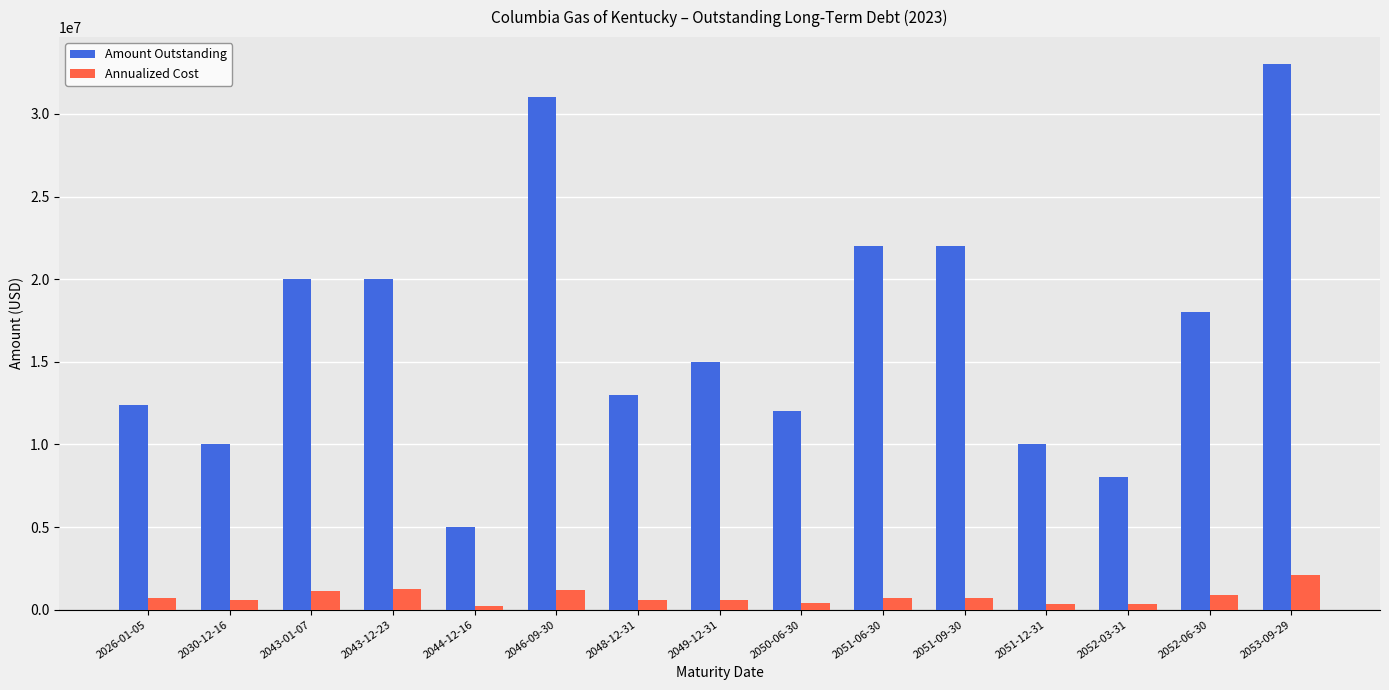

What are all the series names shown in the legend?

Amount Outstanding, Annualized Cost